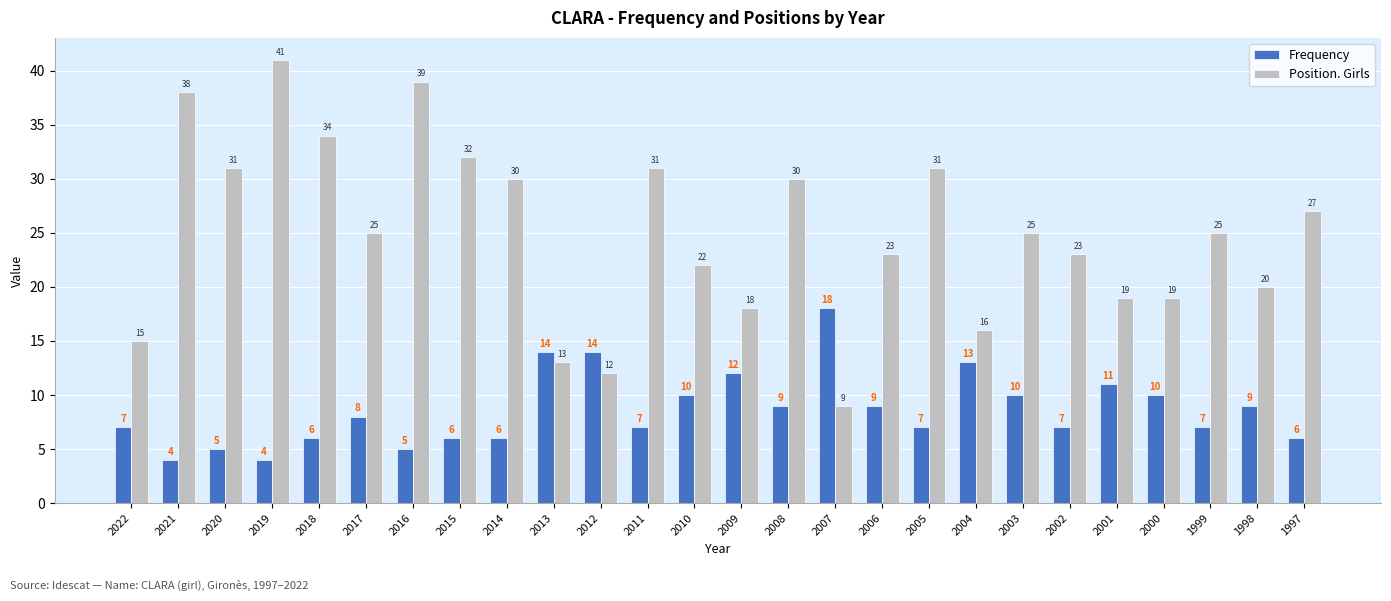

At which label is Frequency closest to 11?

2001